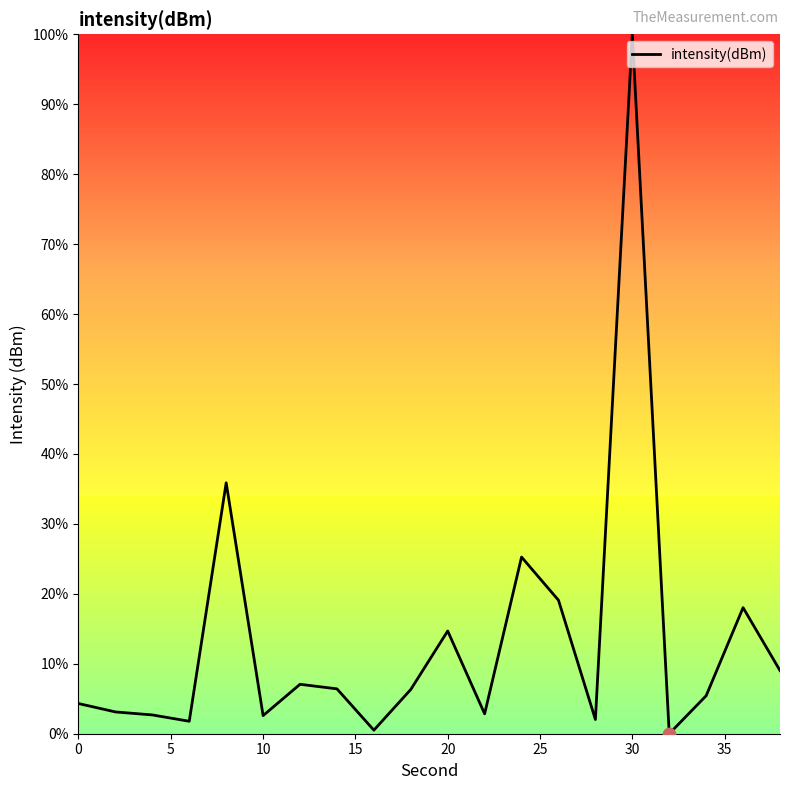

What is the maximum value shown in the chart?

100.0